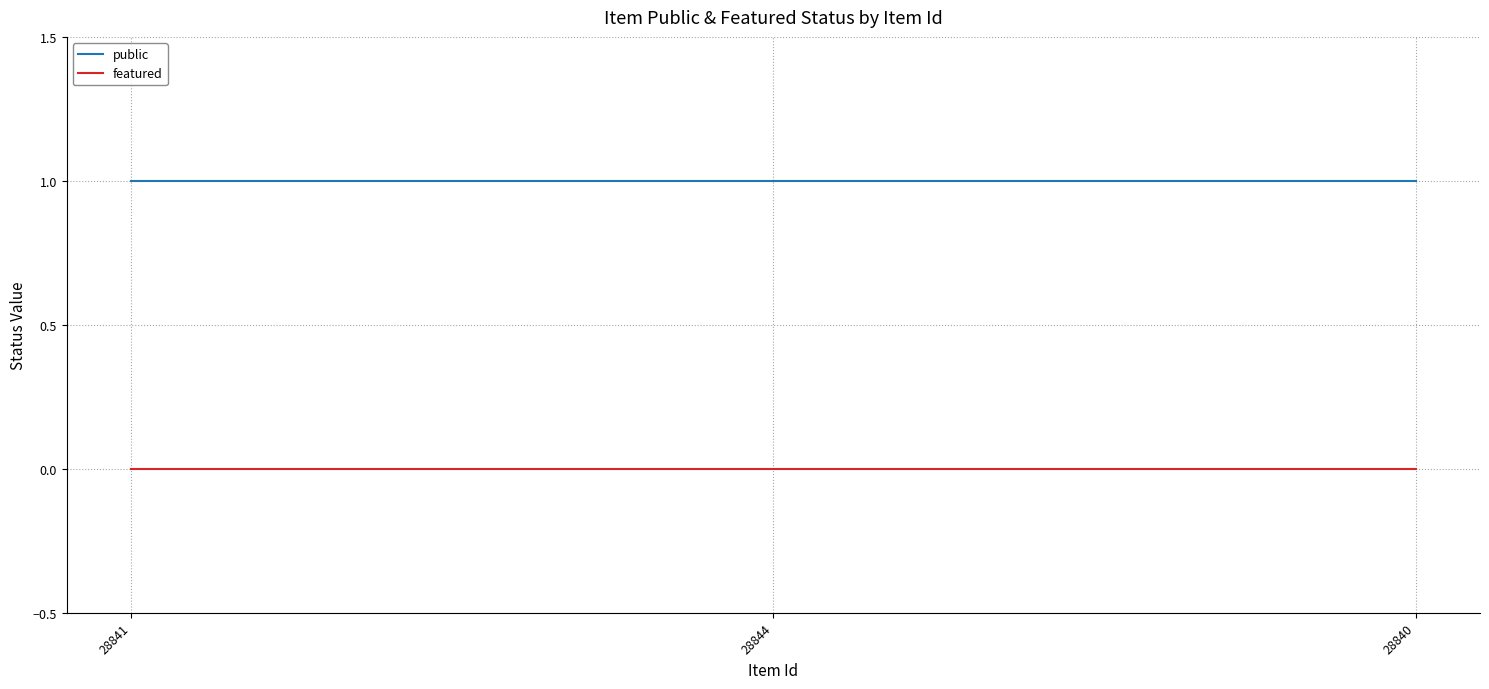

True or false: public has a value of 1 at 28844.

True